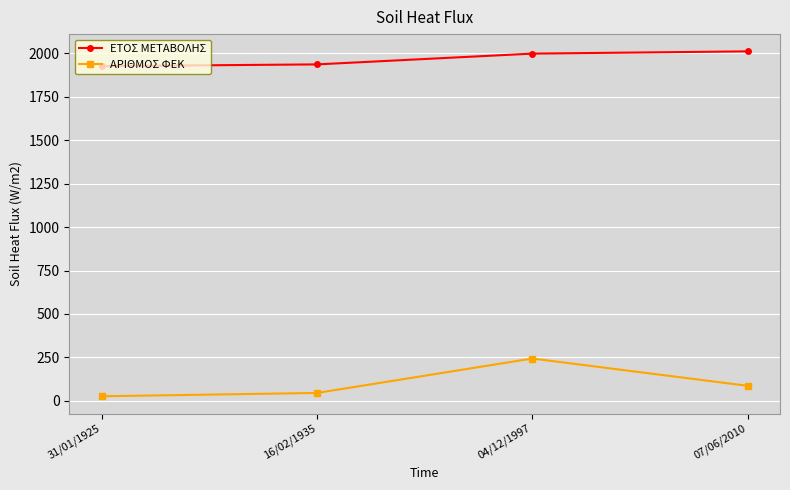

Reading right to left, what are all the values shown in this chart?

ΕΤΟΣ ΜΕΤΑΒΟΛΗΣ: 07/06/2010=2010	04/12/1997=1997	16/02/1935=1935	31/01/1925=1925
ΑΡΙΘΜΟΣ ΦΕΚ: 07/06/2010=87	04/12/1997=244	16/02/1935=46	31/01/1925=27